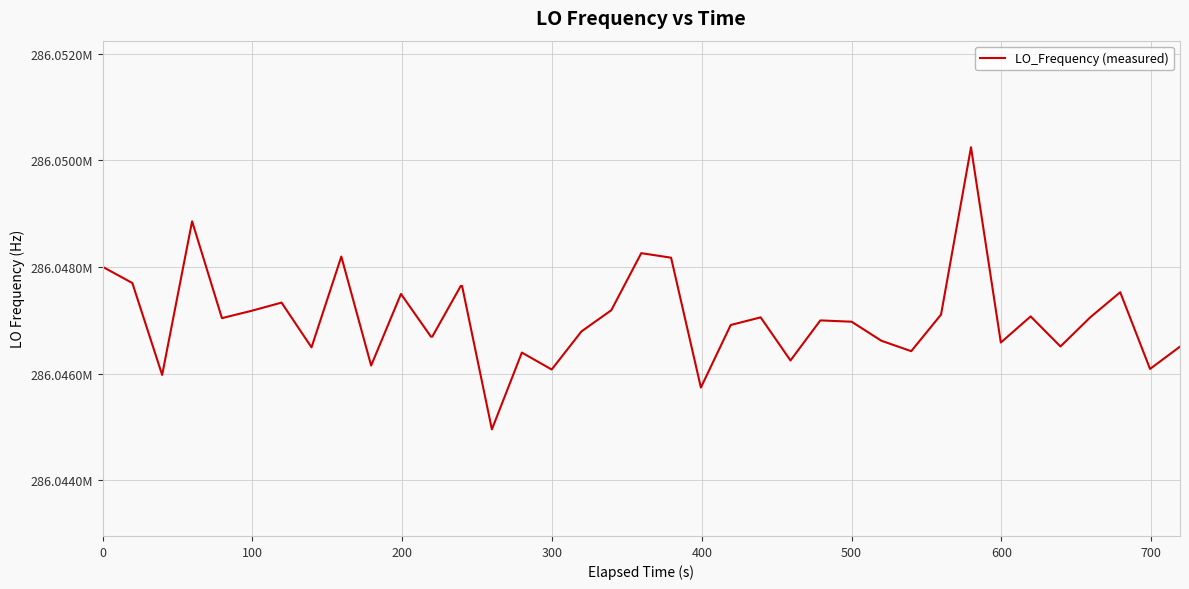

Does the chart have visible grid lines?

Yes